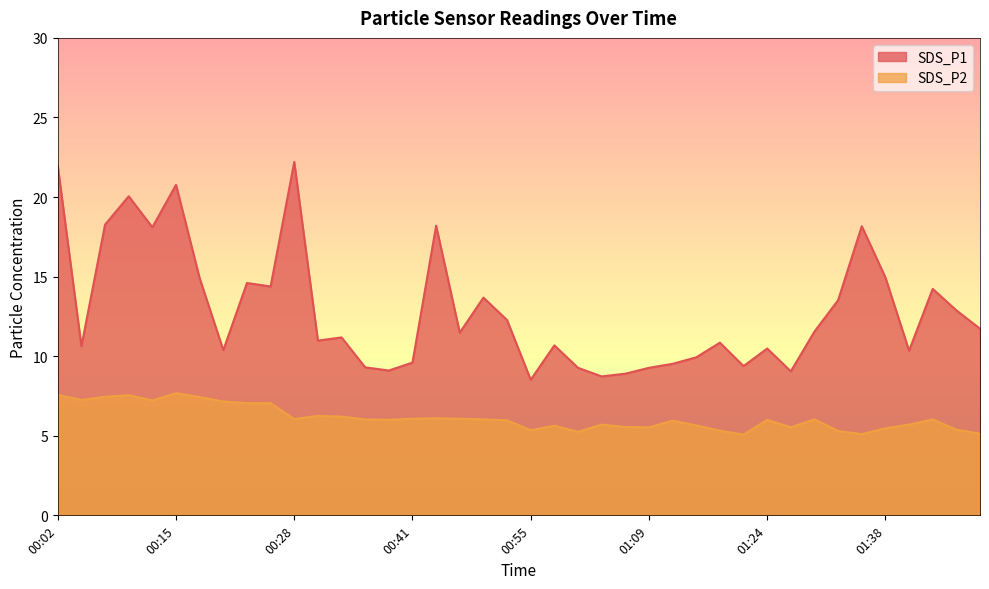

List the series in order of their overall mean, highest first.

SDS_P1, SDS_P2